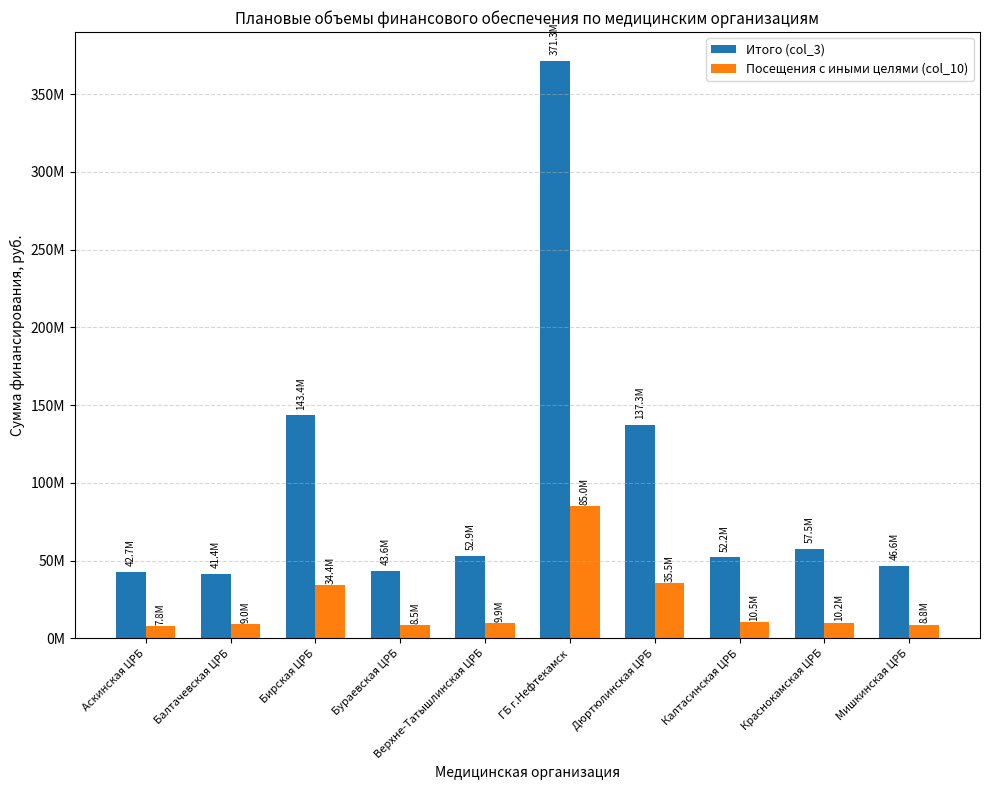

Are the bars grouped side by side (vs. stacked)?

Yes